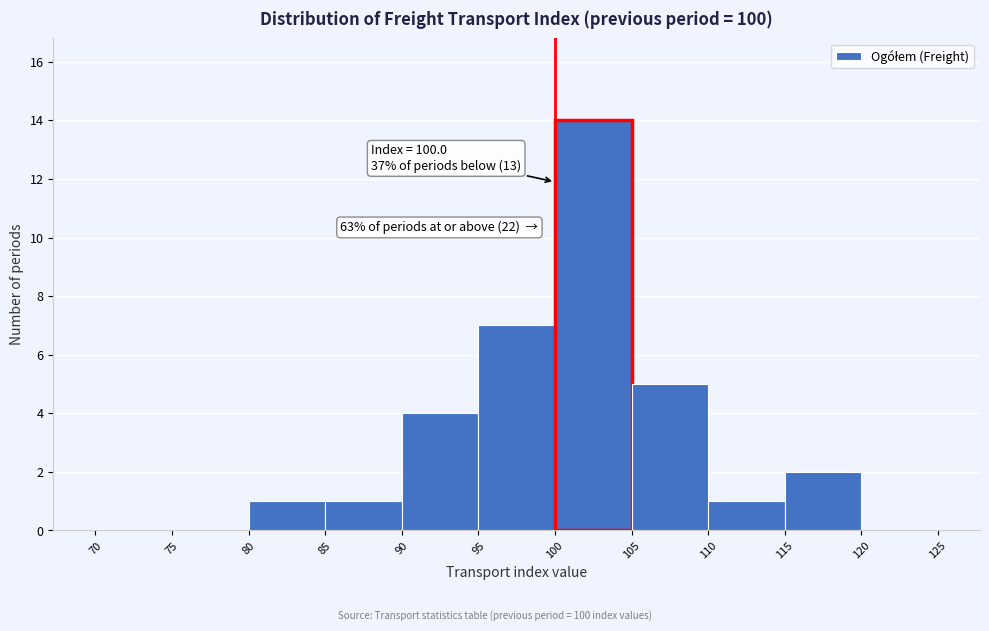

Which range on the x-axis has the tallest bar?

100 to 105